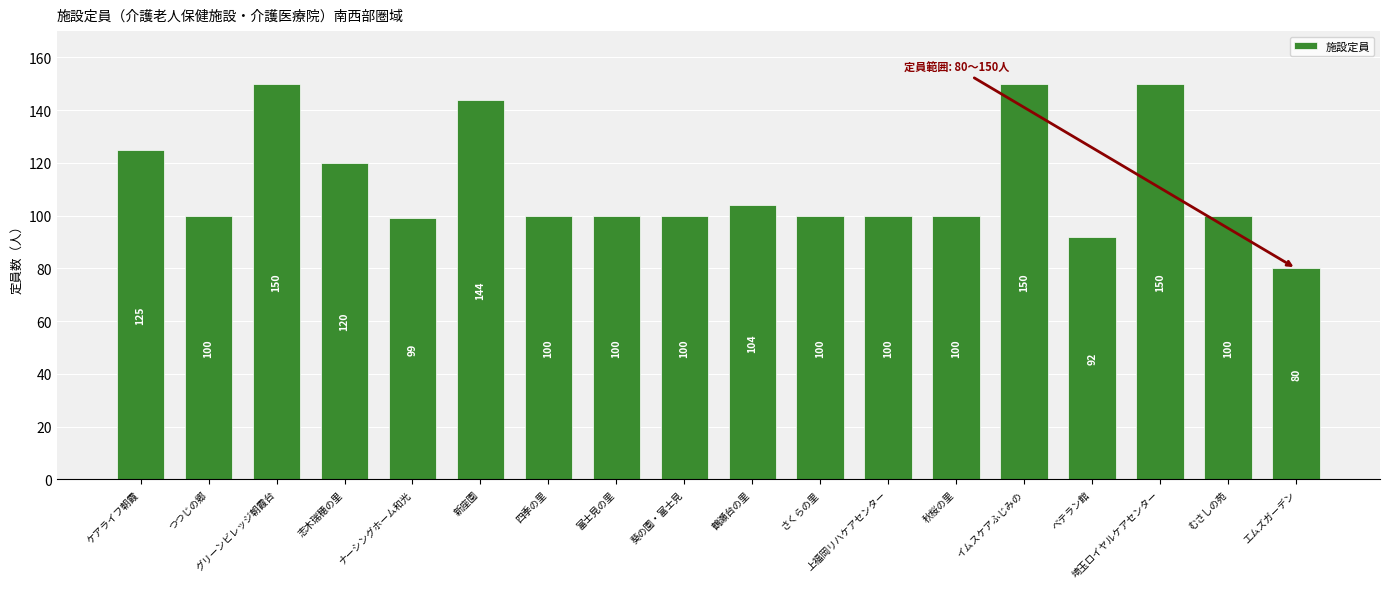

Which label corresponds to the smallest value in the chart?

エムズガーデン